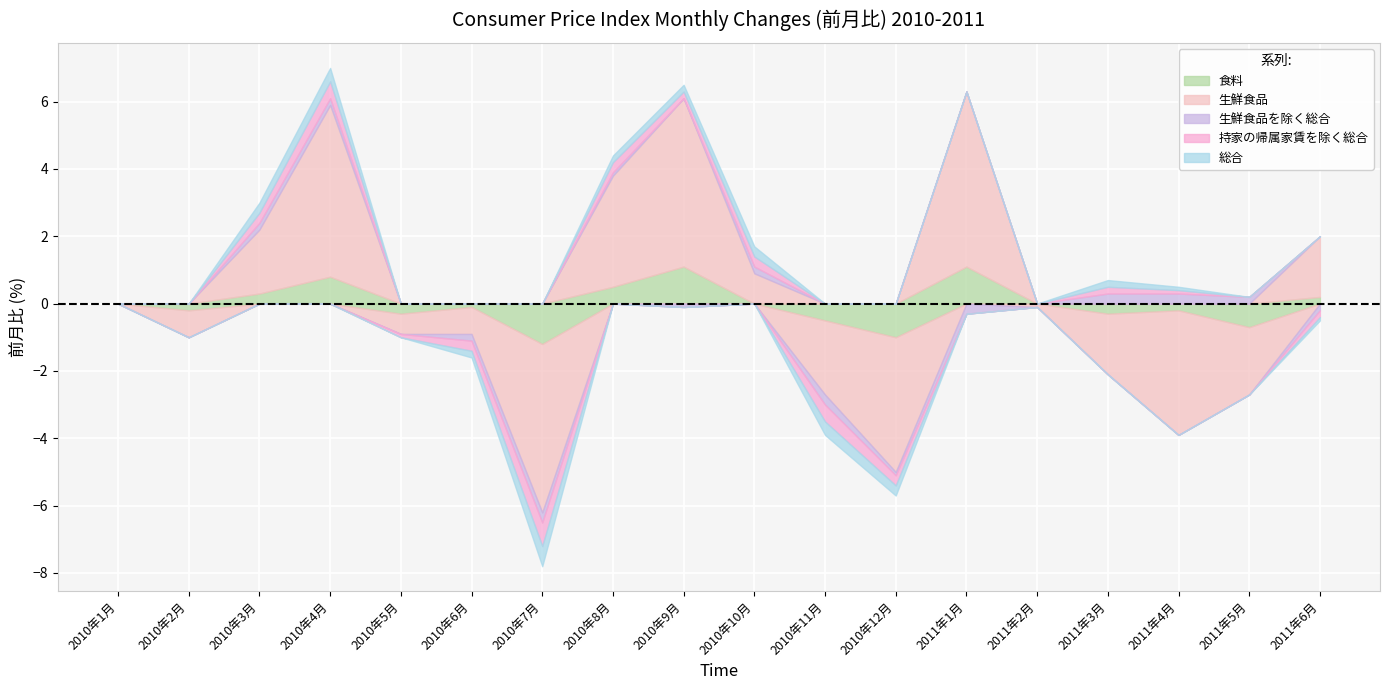

How many values in the 持家の帰属家賃を除く総合 series exceed 0?

7